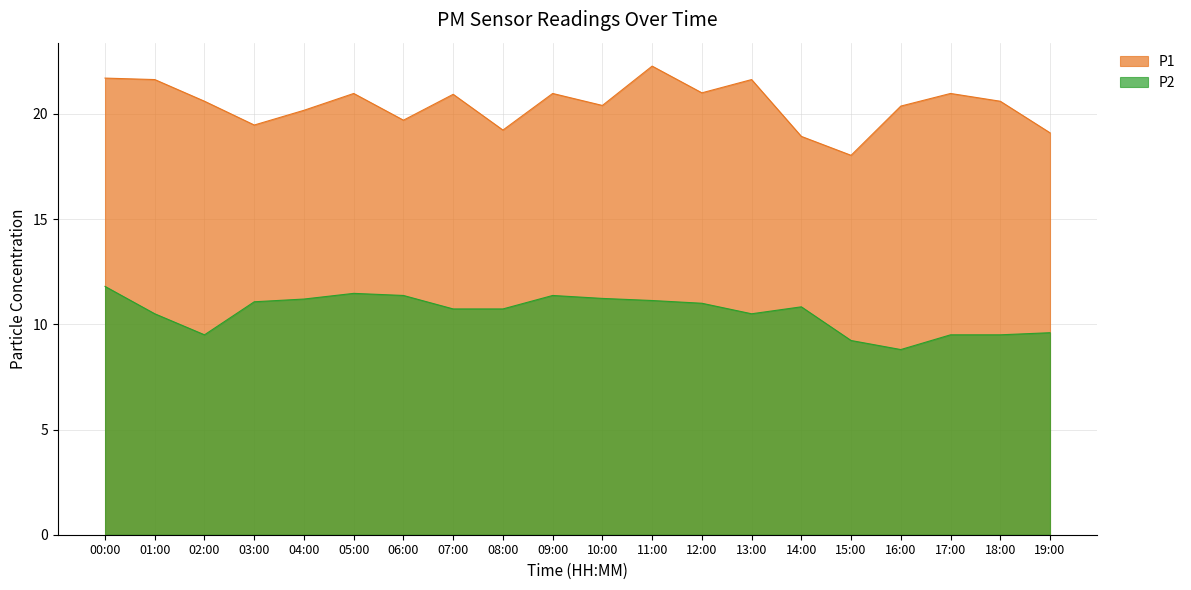

What is the value of the P2 point at the 19th from the left?

9.5